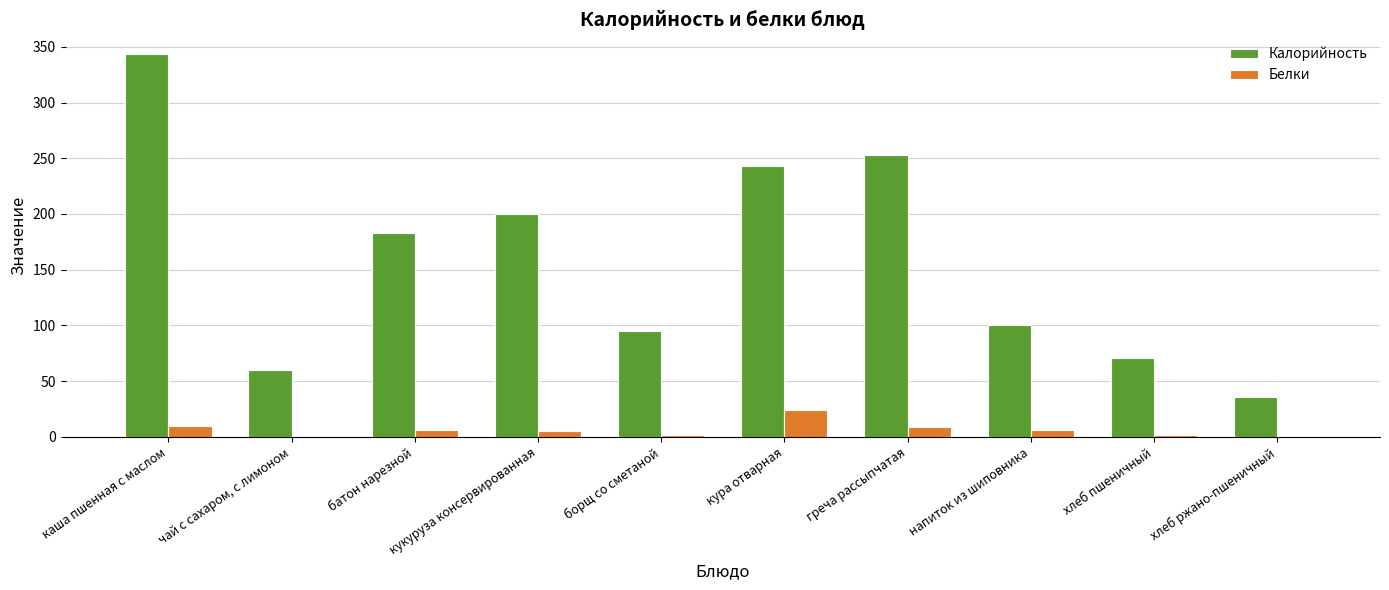

At which label does Белки reach its peak?

кура отварная